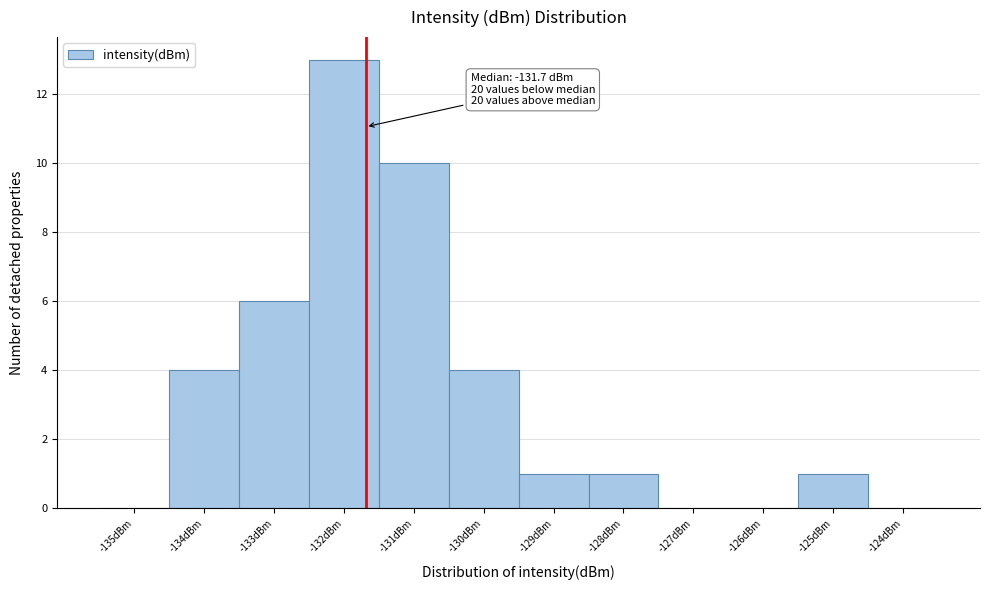

Which range on the x-axis has the tallest bar?

-132.5 to -131.5